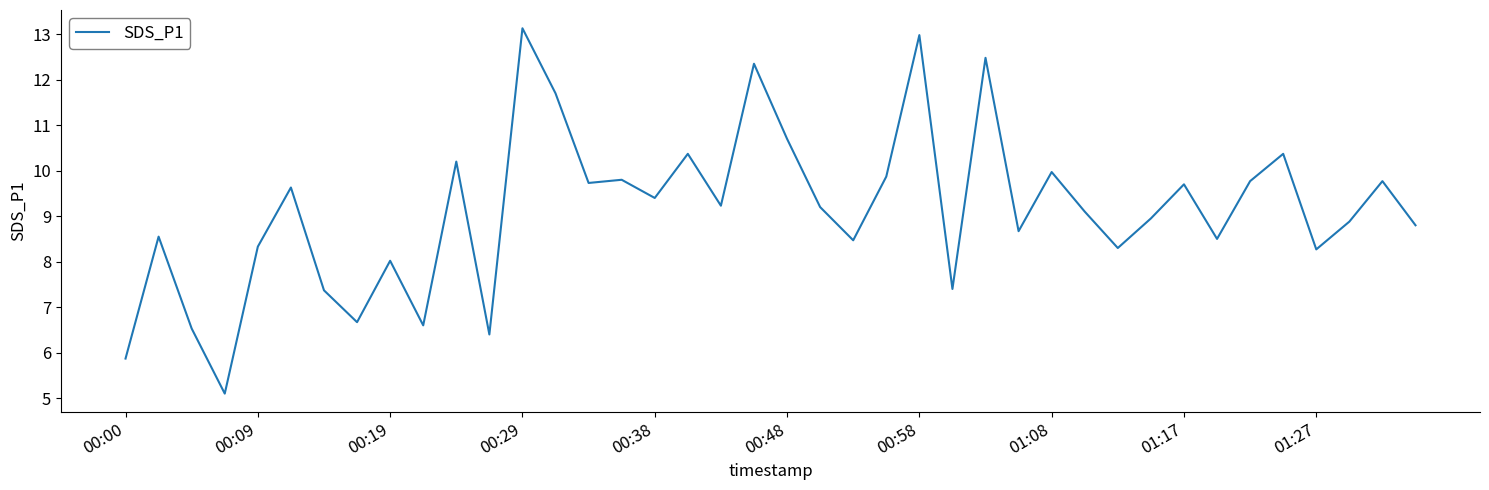

What is the greatest value displayed?

13.1